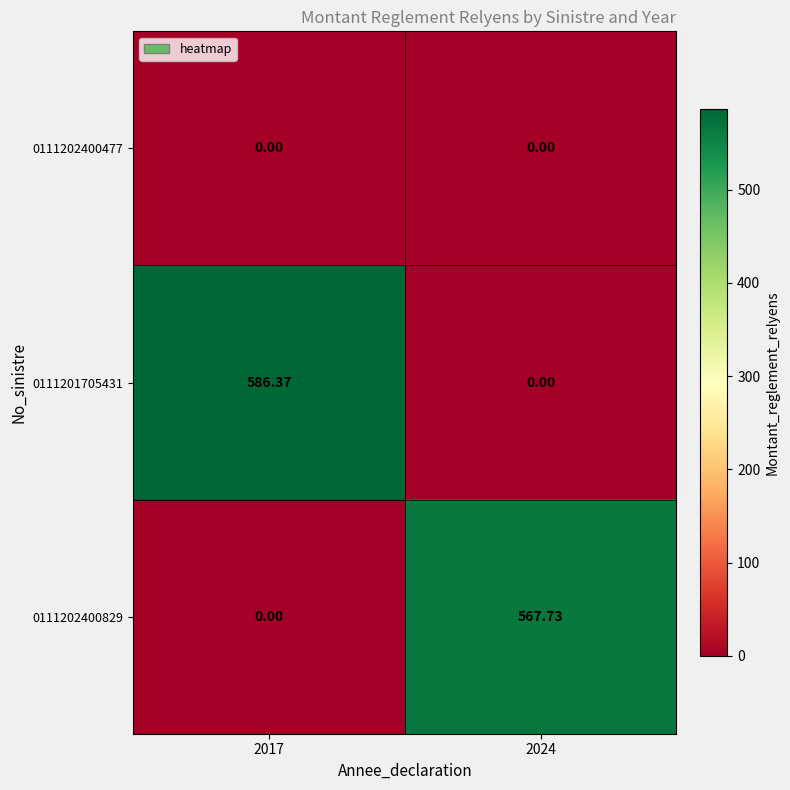

Is the value of 0111202400829 at 2024 greater than the value of 0111201705431 at 2017?

No